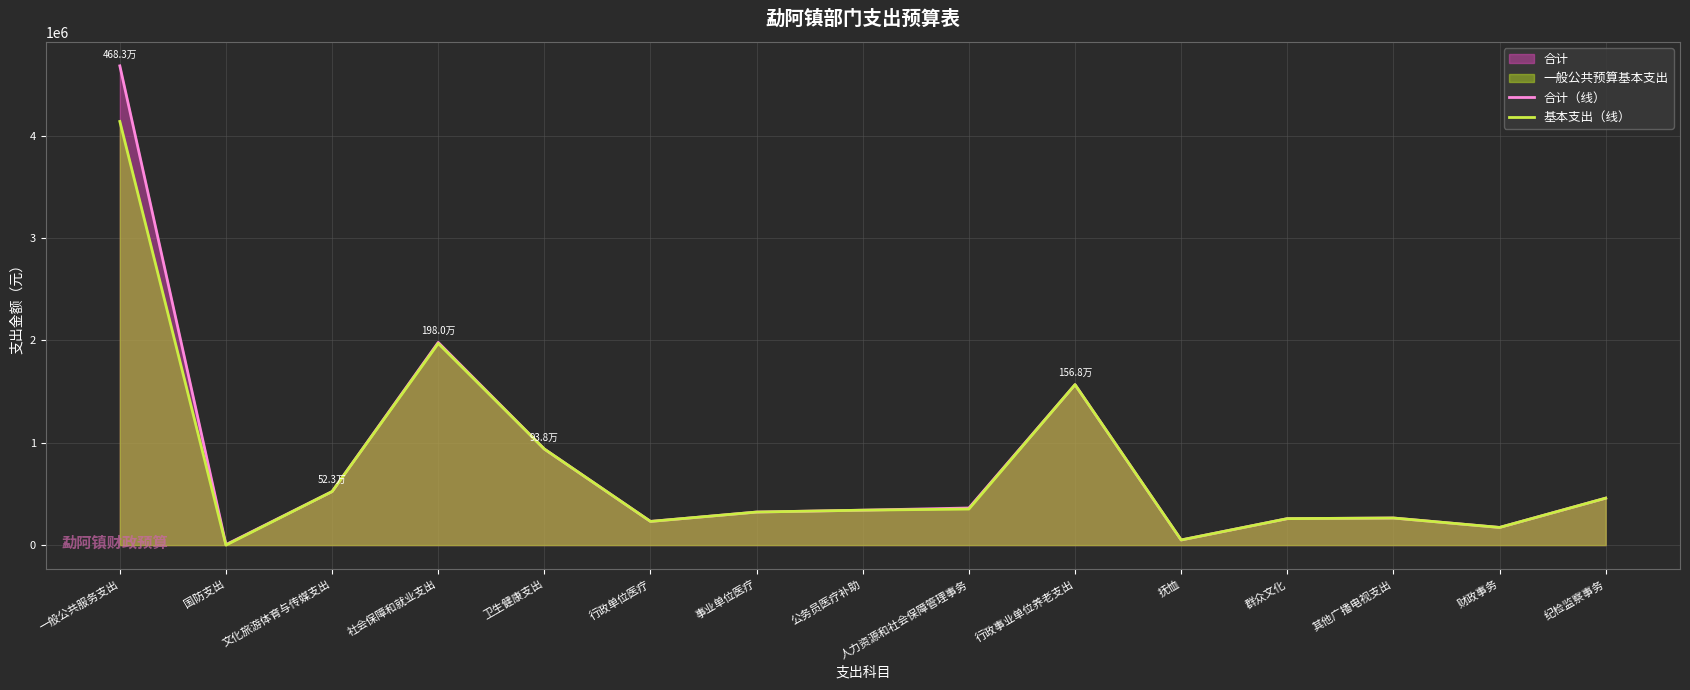

Reading left to right, what are all the values shown in this chart?

合计（线）: 4682545.4	5000.0	523182.8	1980368.9	938389.0	231383.9	322922.9	341158.4	362550.0	1567658.9	50160.0	258466.5	264716.3	172557.1	458793.7
基本支出（线）: 4139357.4	0.0	523182.8	1970368.9	938389.0	231383.9	322922.9	341158.4	352550.0	1567658.9	50160.0	258466.5	264716.3	172557.1	458793.7